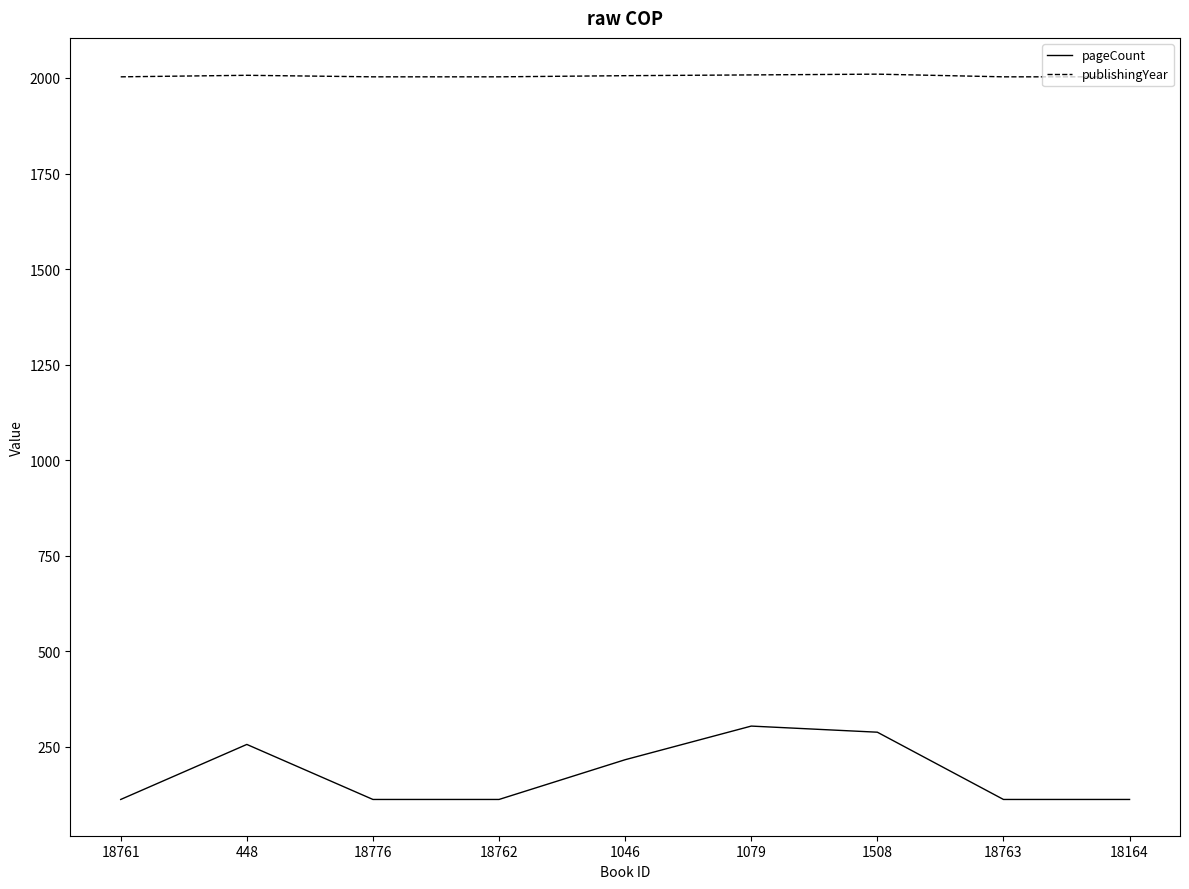

Is it true that publishingYear equals 2008 at 1079?

True